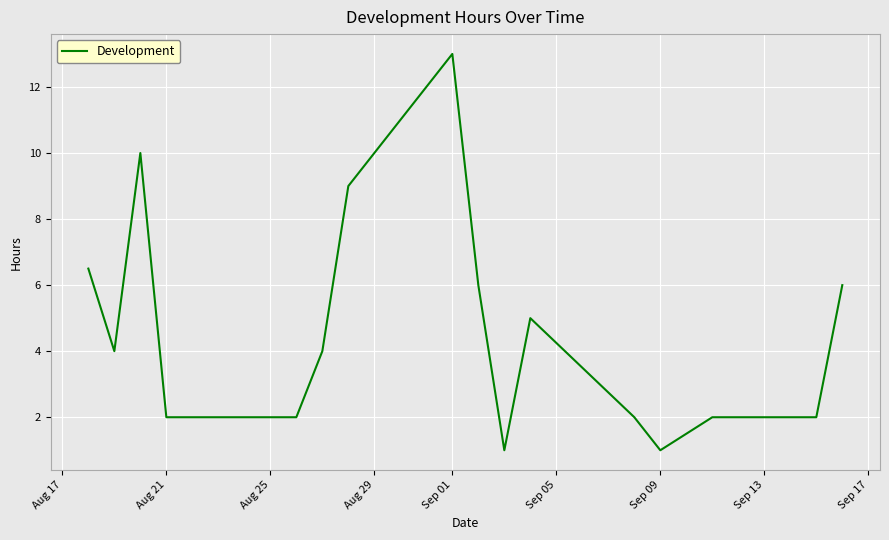

How many lines are shown in the chart?

1